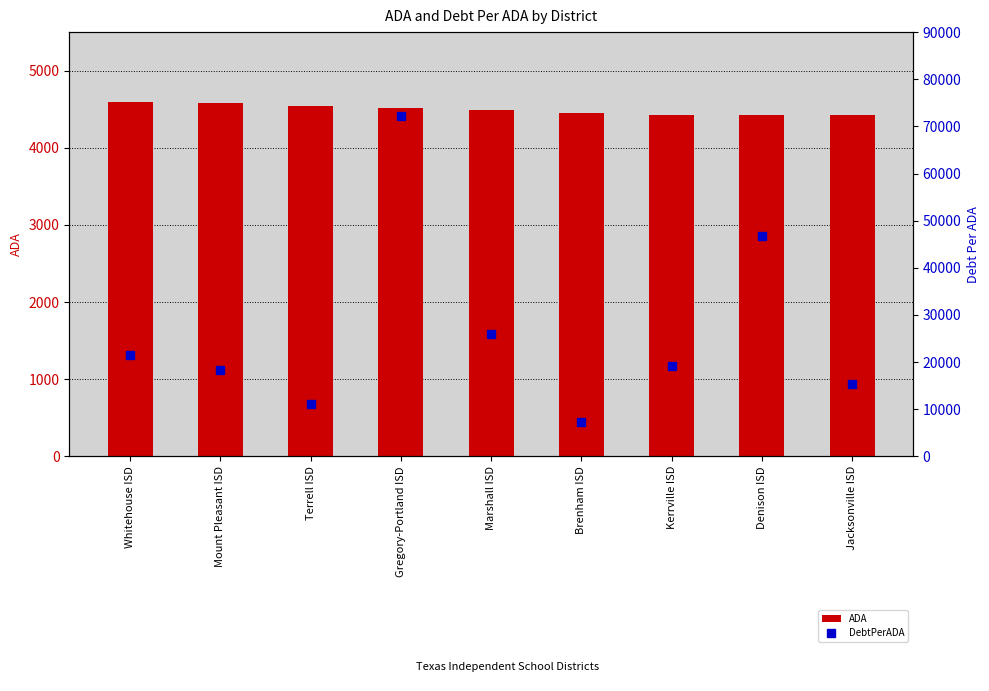

True or false: ADA has a value of 7446.9 at Kerrville ISD.

False